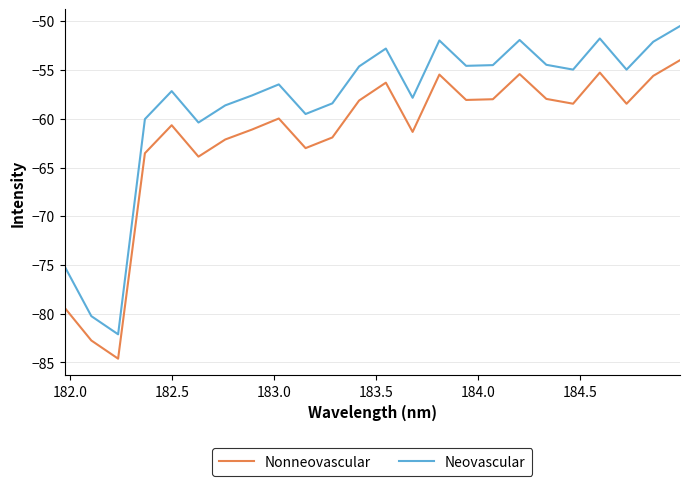

What is the minimum value shown in the chart?

-84.6